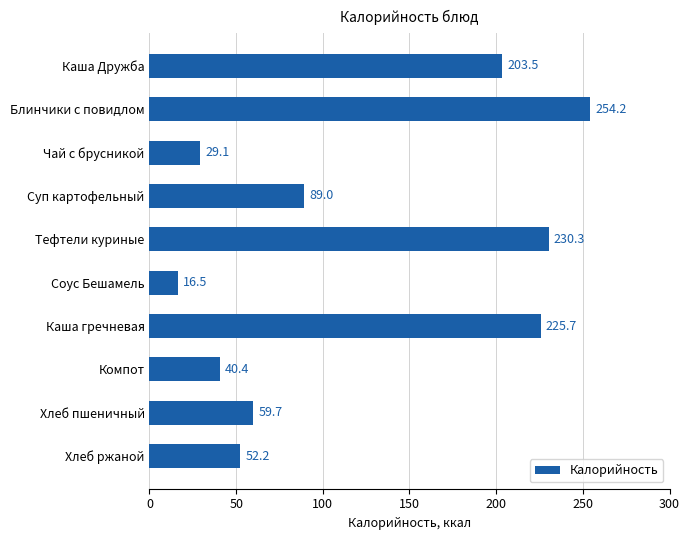

How many series are shown in this chart?

1